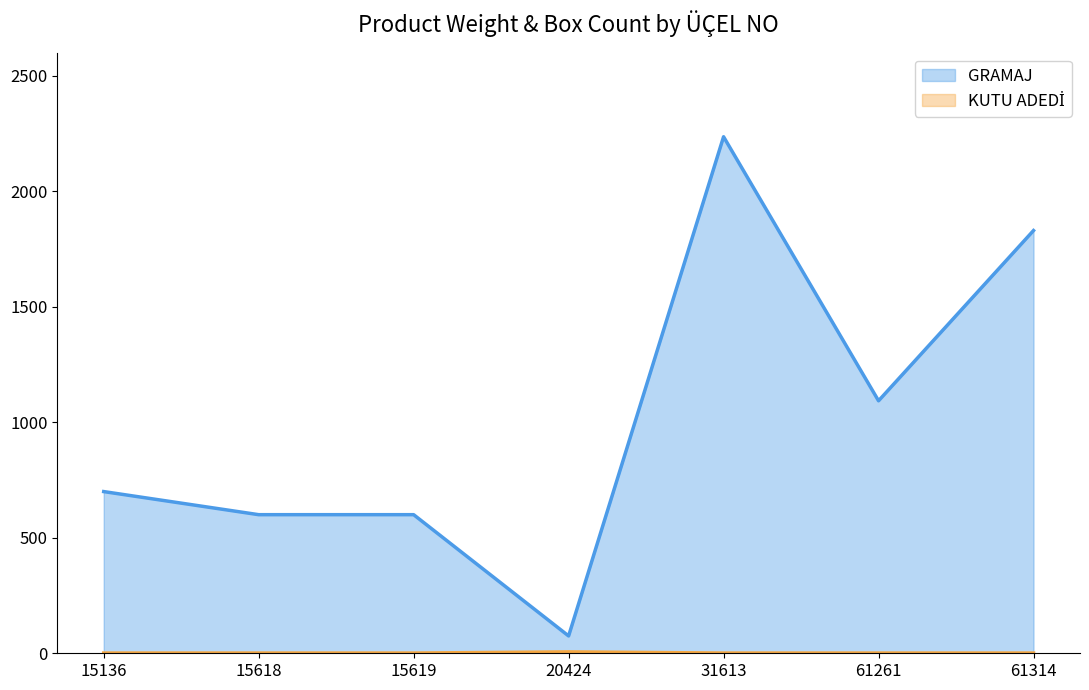

Rank the categories by KUTU ADEDİ value from highest to lowest.

20424, 15136, 15618, 15619, 31613, 61261, 61314